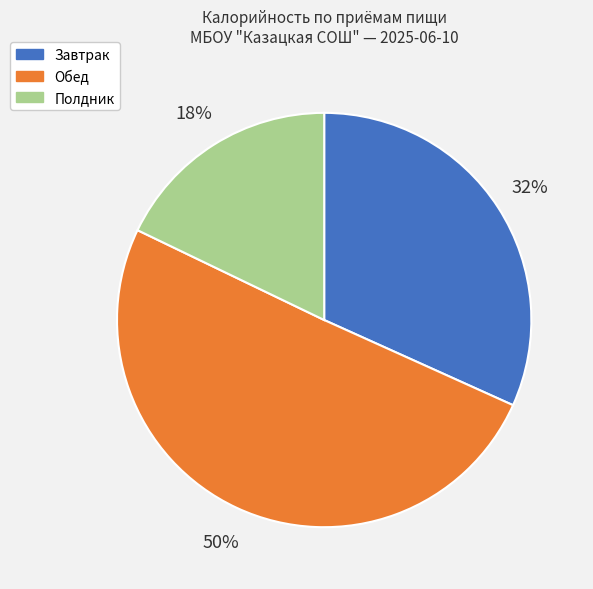

To the nearest percent, what is the average slice percentage?

33%